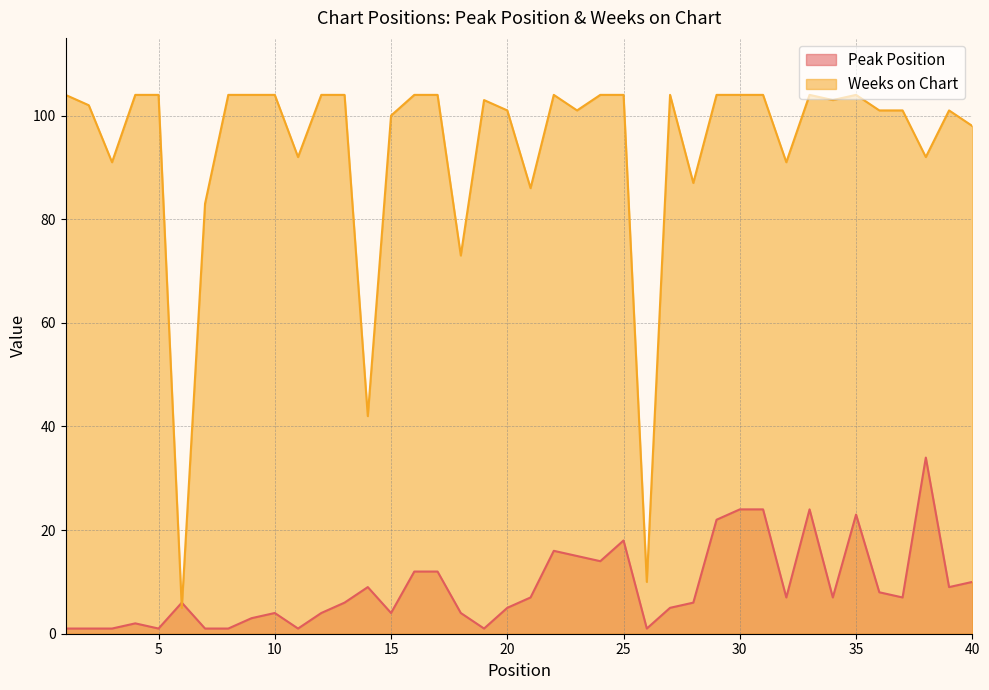

Which series has the largest total across all categories?

Weeks on Chart